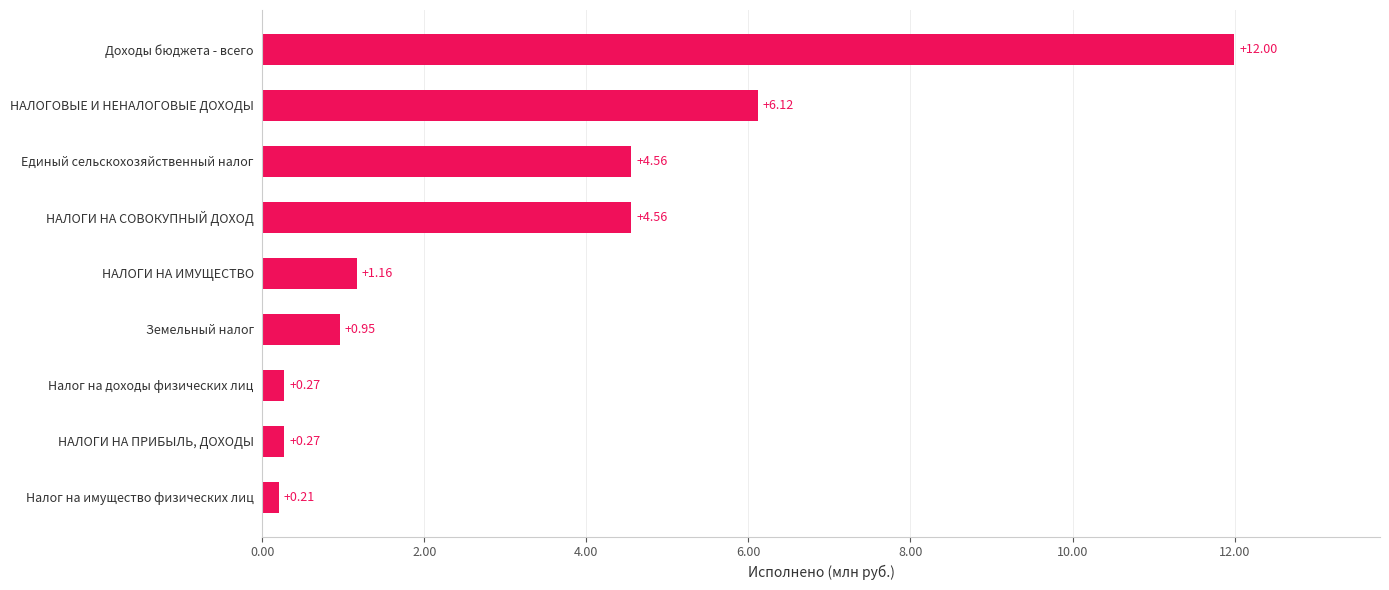

What is the greatest value displayed?

12.0